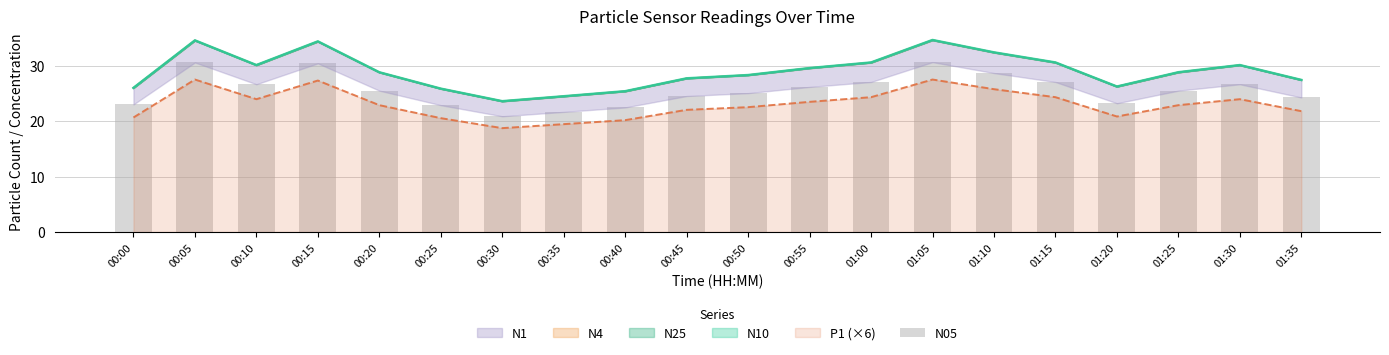

The value at 00:15 is 30.4. True or false?

True